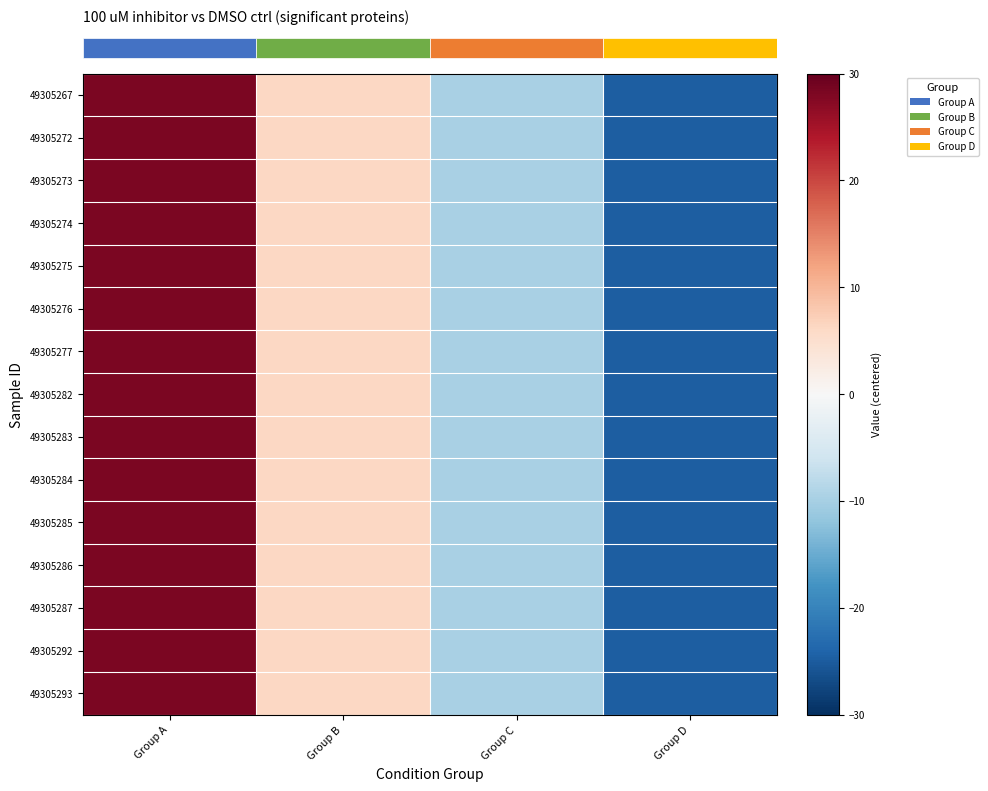

Count the number of data series in this chart.

15